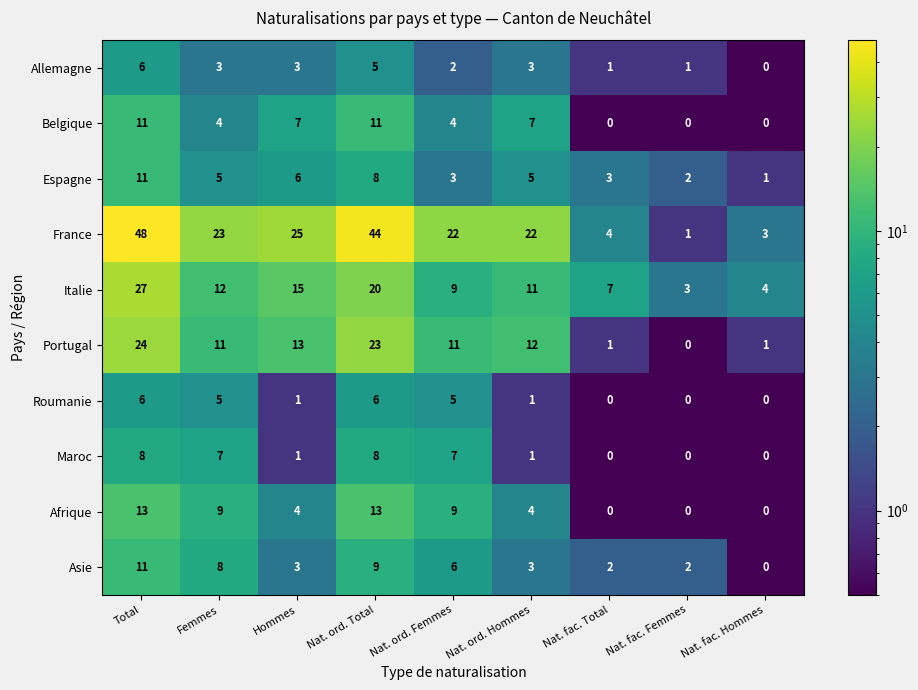

What is the greatest value displayed?

48